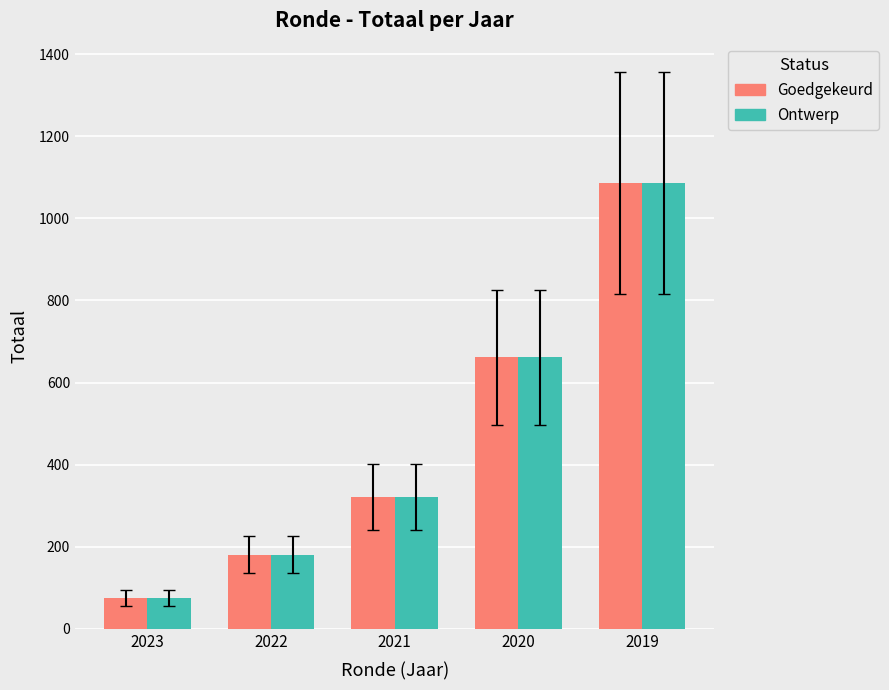

Reading left to right, list all the values displayed in this chart.

Goedgekeurd: 75	180	321	661	1086
Ontwerp: 75	180	321	661	1086